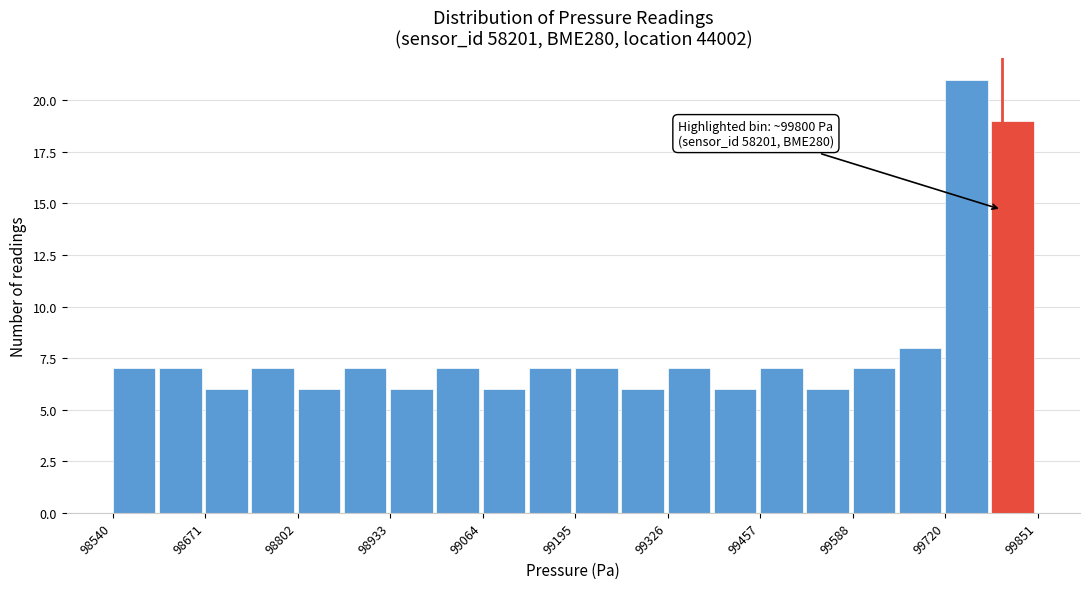

Around what value on the x-axis is the tallest bar? Give the approximate position of its centre, as read against the axis.

99760